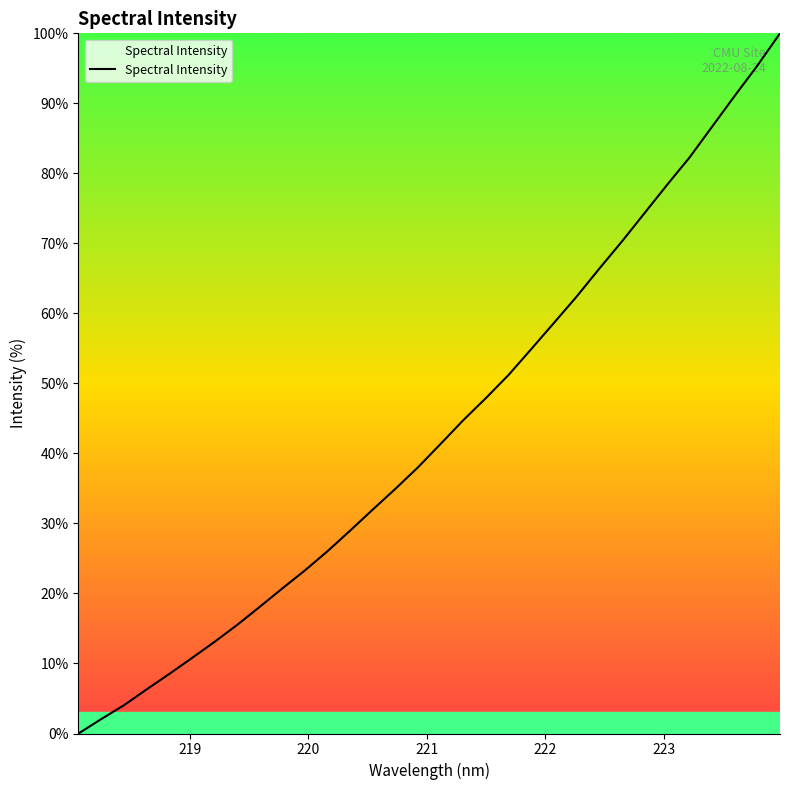

What is the greatest value displayed?

100.0